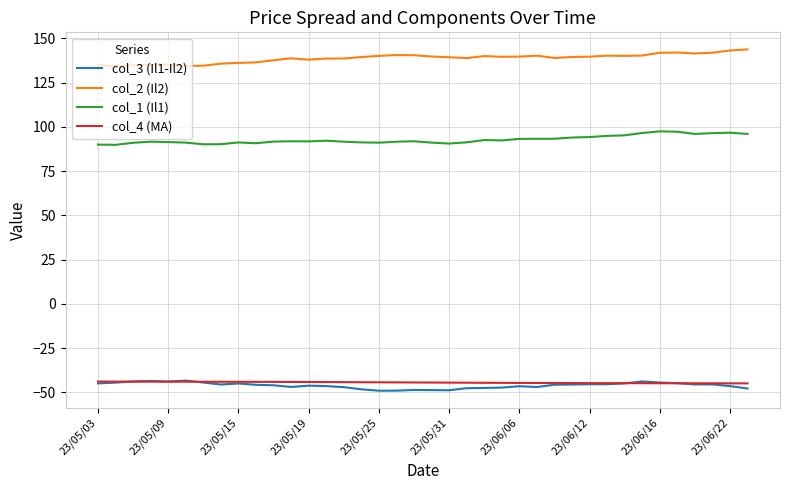

True or false: col_1 (Il1) and col_4 (MA) cross at least once.

False